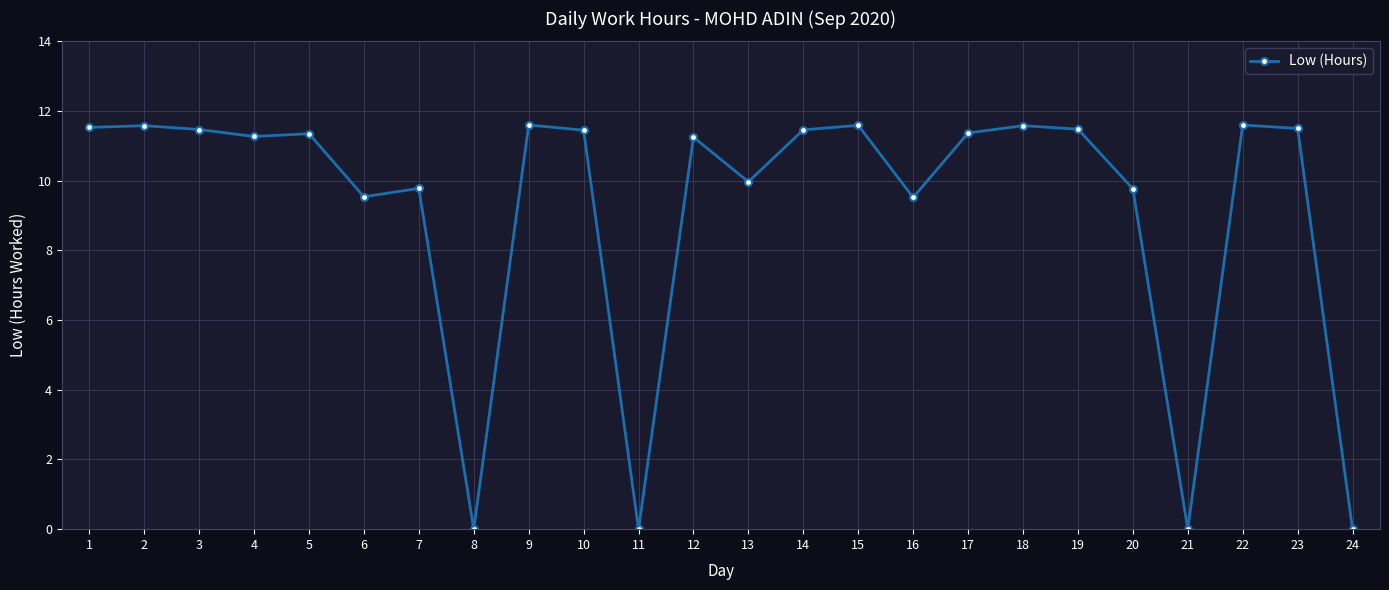

What is the difference between the second highest and second lowest values?

11.6